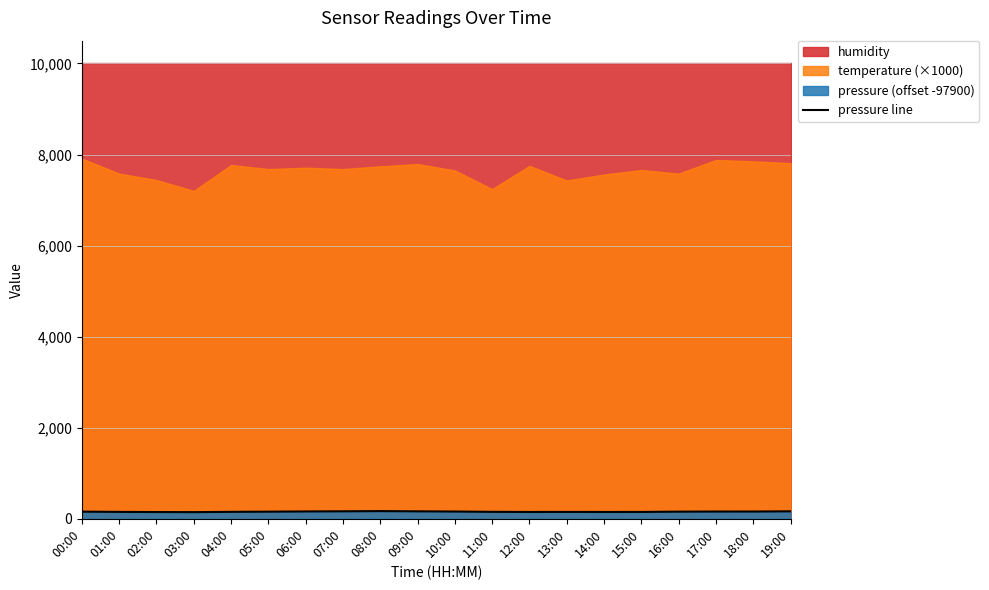

The pressure line series shows 163.6 at 09:00. True or false?

True